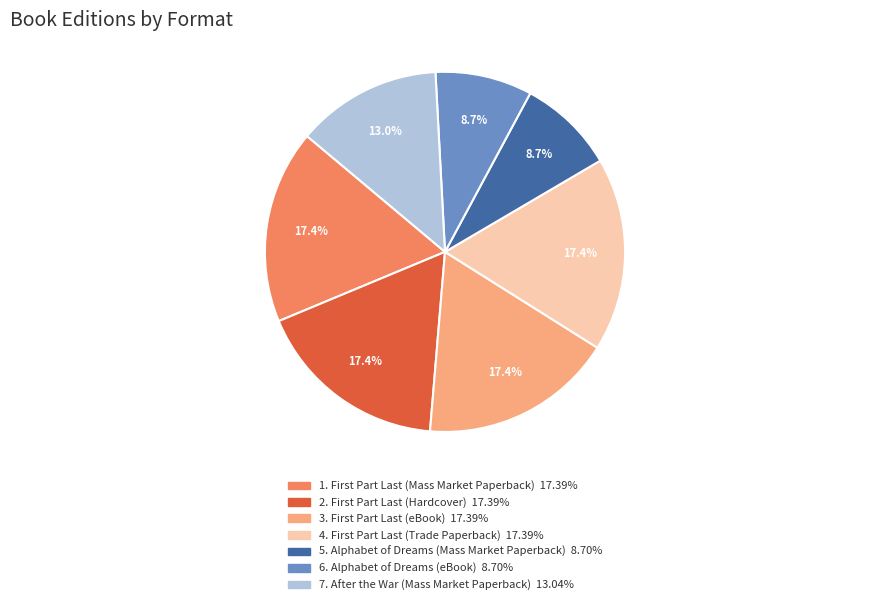

Is there a majority slice in this chart?

No